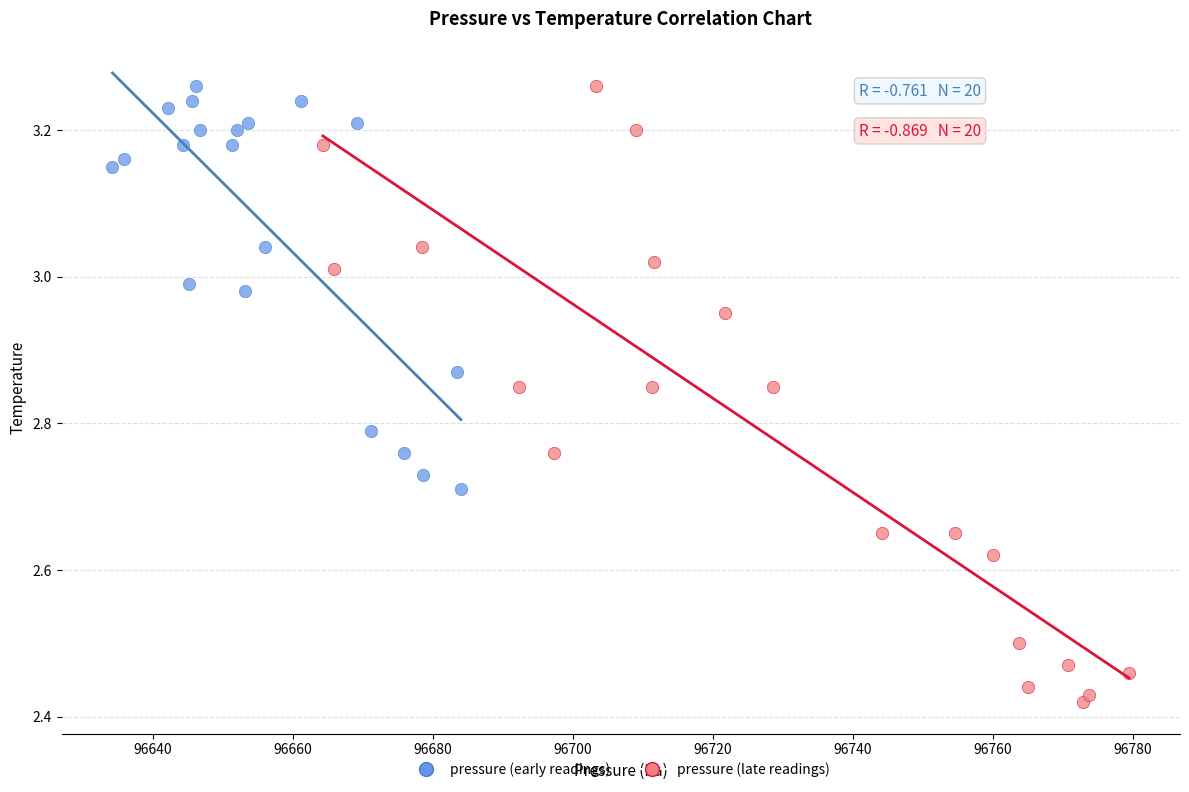

Which series has the largest Y range (max minus min)?

pressure (late readings)